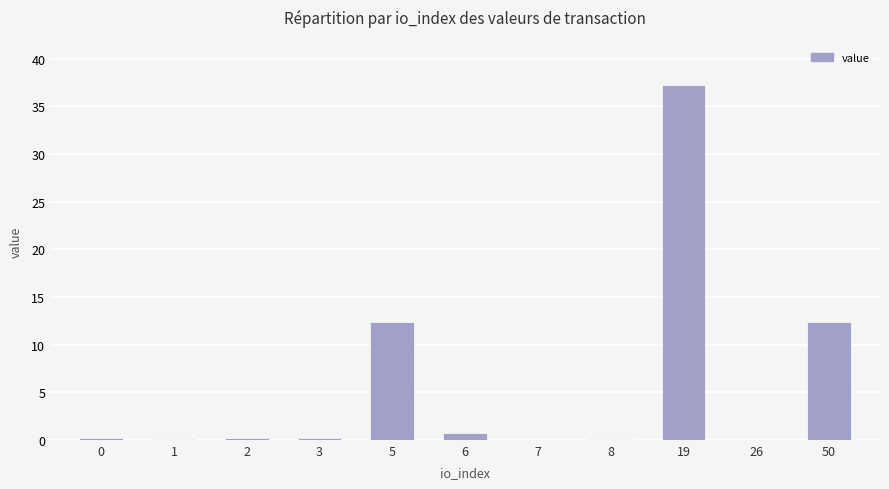

Which category has the highest value across all series?

19